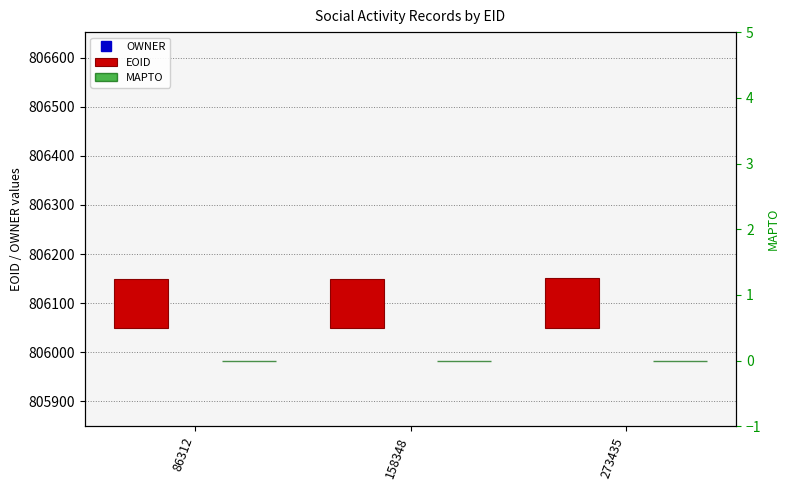

Reading right to left, extract all data points from this chart.

OWNER: 12633	12633	12633
EOID: 103	101	100
MAPTO: 0	0	0